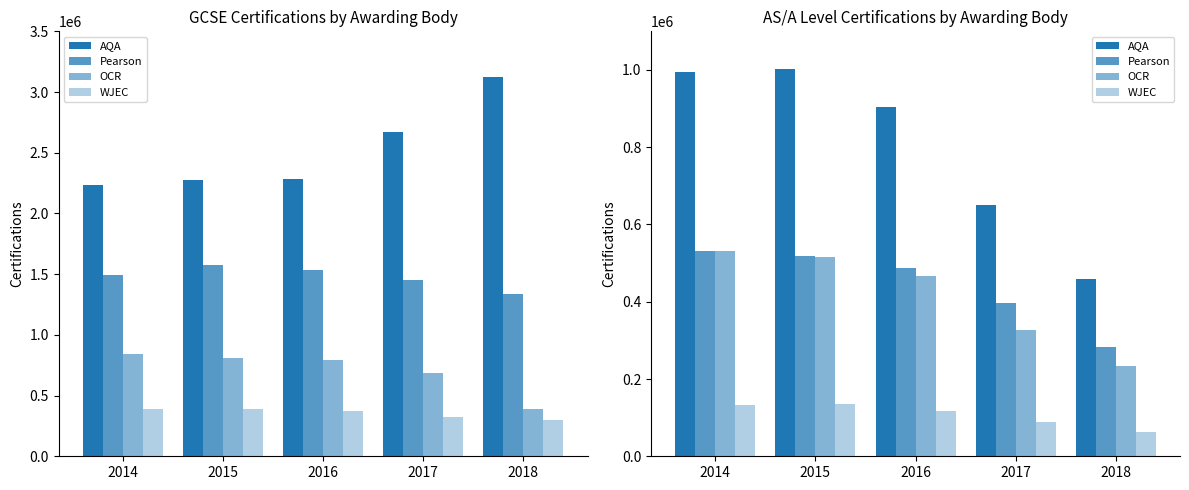

What is the approximate value of AQA at 2014?

995645